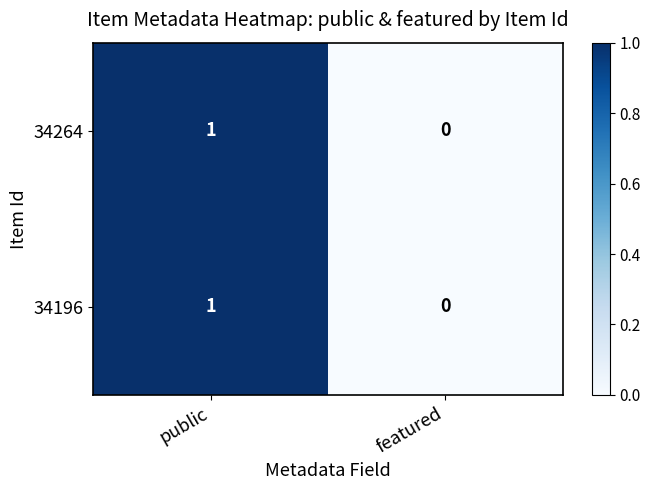

The 34196 series shows -1 at featured. True or false?

False